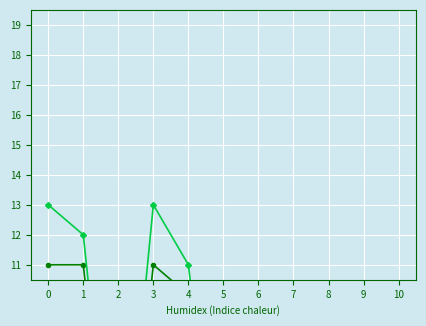

After their last crossing, which series has the higher values: Permis courte durée Total (col_4) or Permis séjour Total (col_7)?

Permis courte durée Total (col_4)